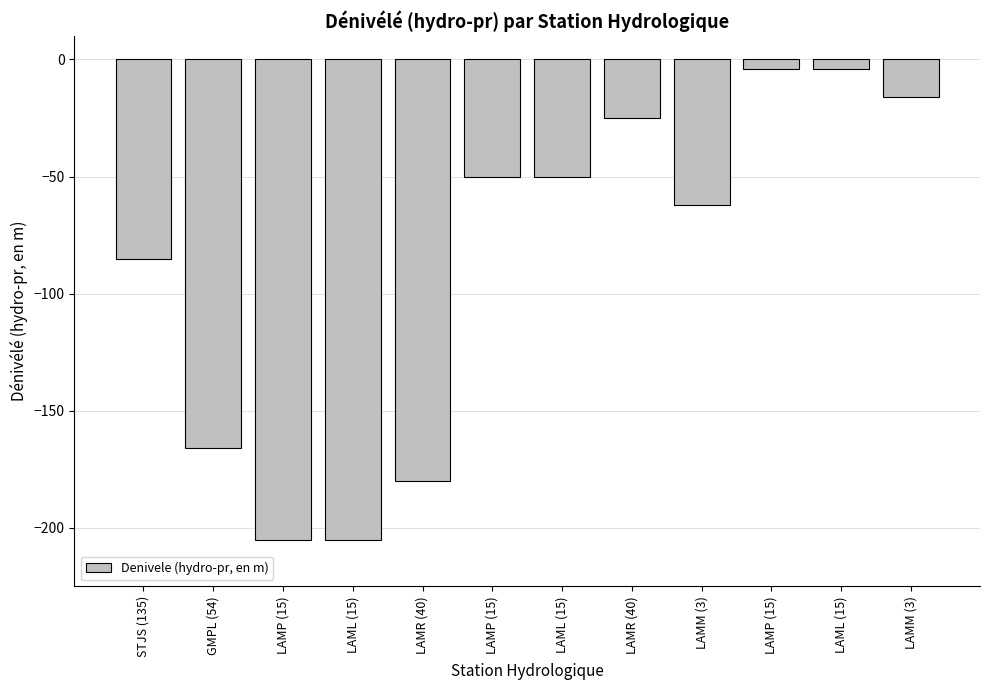

The value at LAMP (15) is -130. True or false?

False